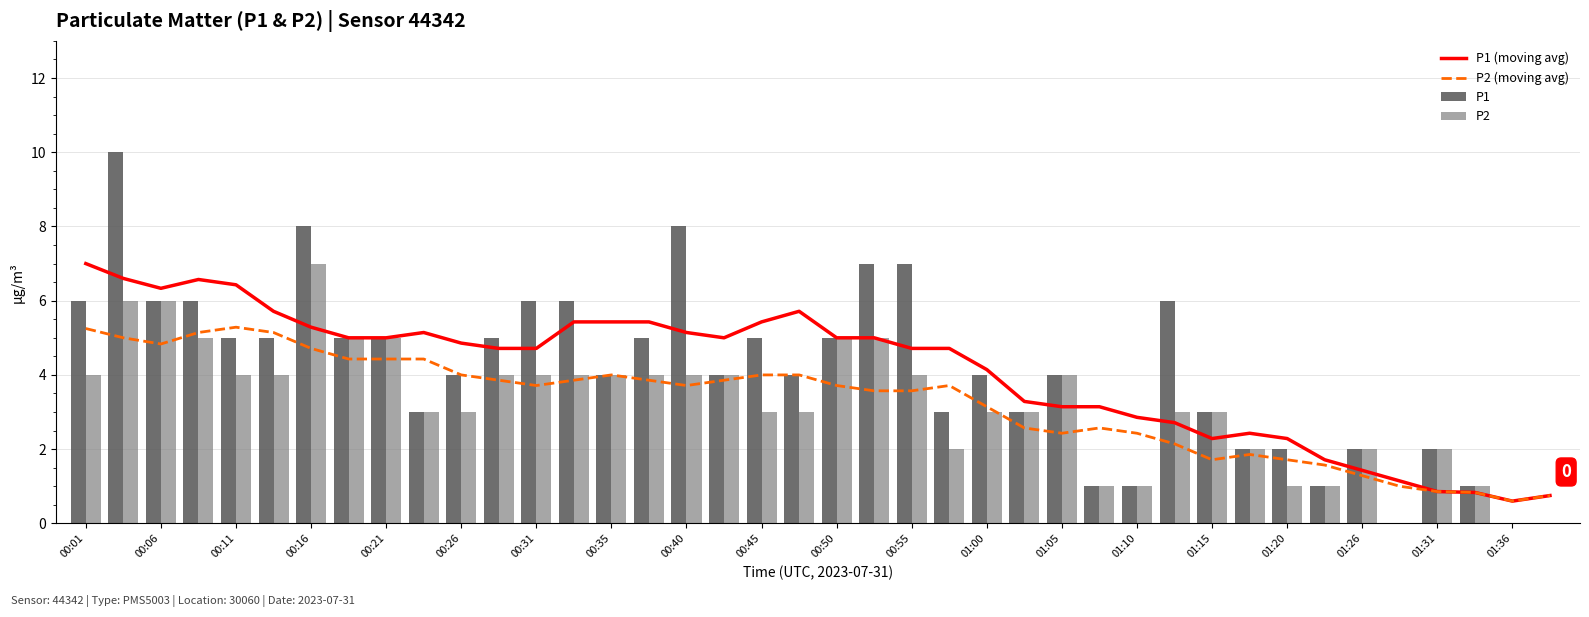

The value of P2 at 00:55 is 1.8. True or false?

False